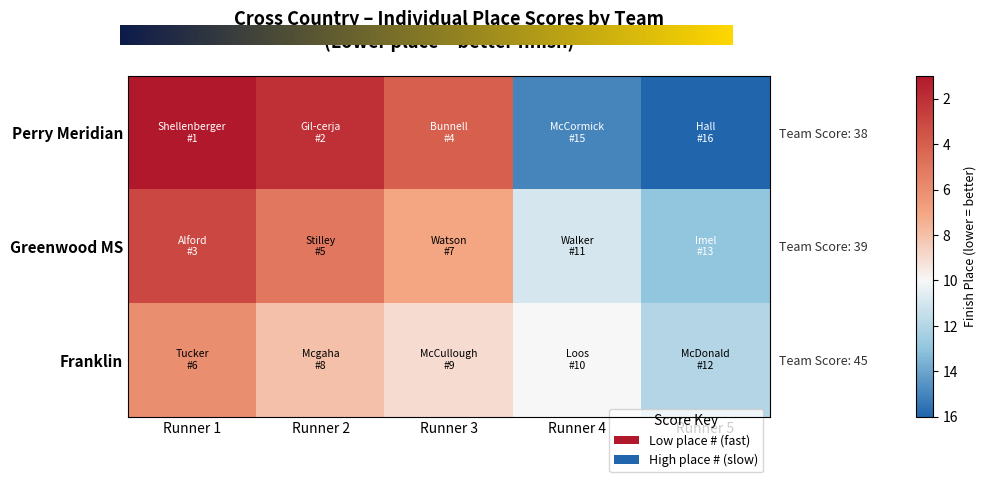

Between Runner 2 and Runner 3, which is larger?

Runner 3